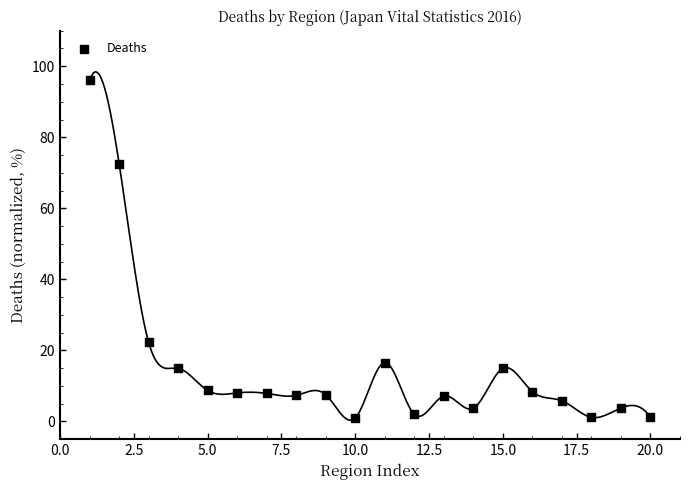

What is the range of Y values (max minus min)?

95.0